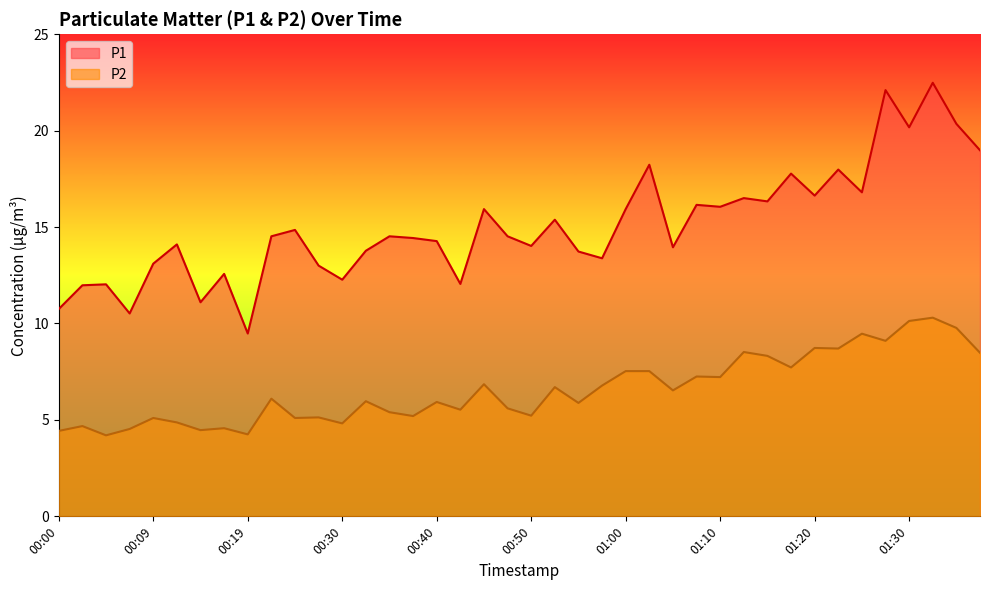

The P1 series shows 13.9 at 01:05. True or false?

True